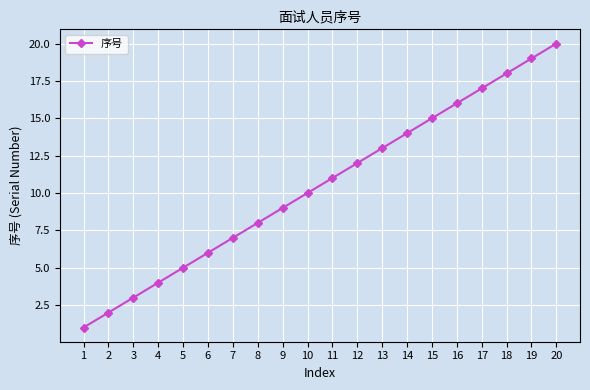

Is this an area chart (filled region under the line)?

No